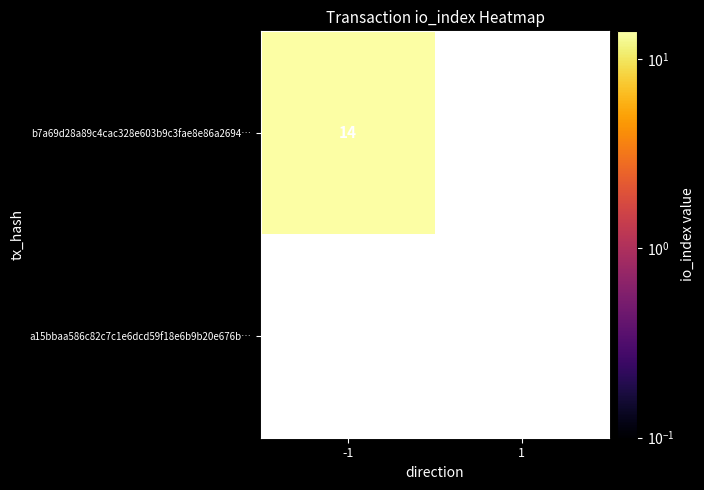

Reading left to right, what are all the values shown in this chart?

b7a69d28a89c4cac328e603b9c3fae8e86a2694: -1=14	1=0
a15bbaa586c82c7c1e6dcd59f18e6b9b20e676b: -1=0	1=0